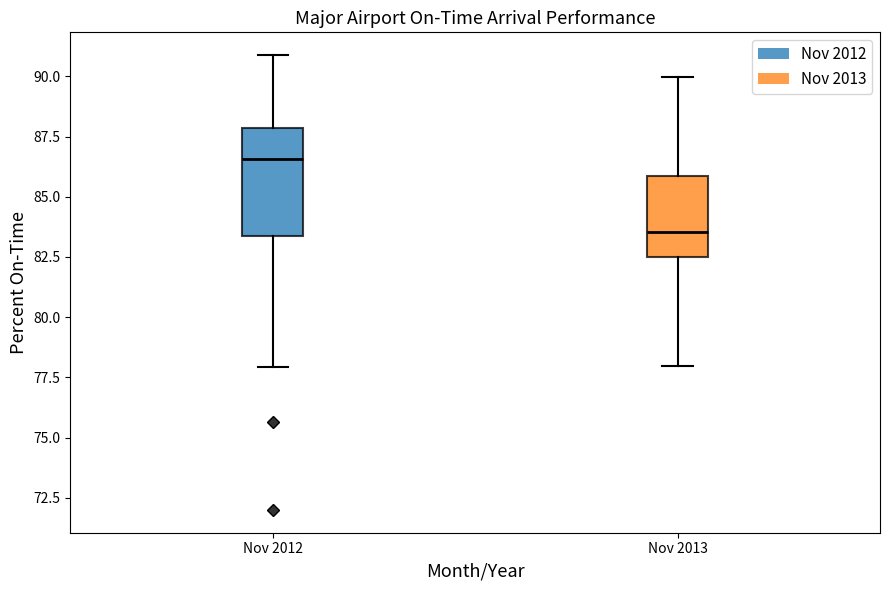

Comparing the boxes themselves (not the whiskers), which one is the tallest?

Nov 2012